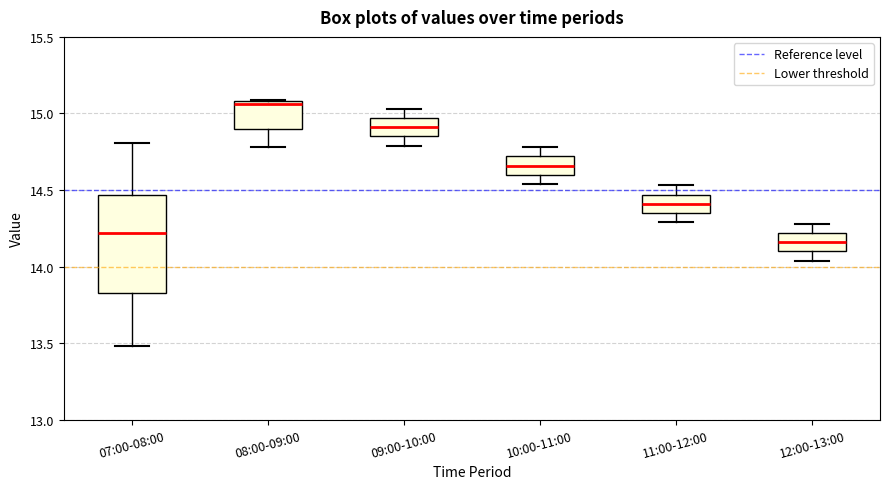

Which box is the tallest, from its lower edge to its upper edge?

07:00-08:00